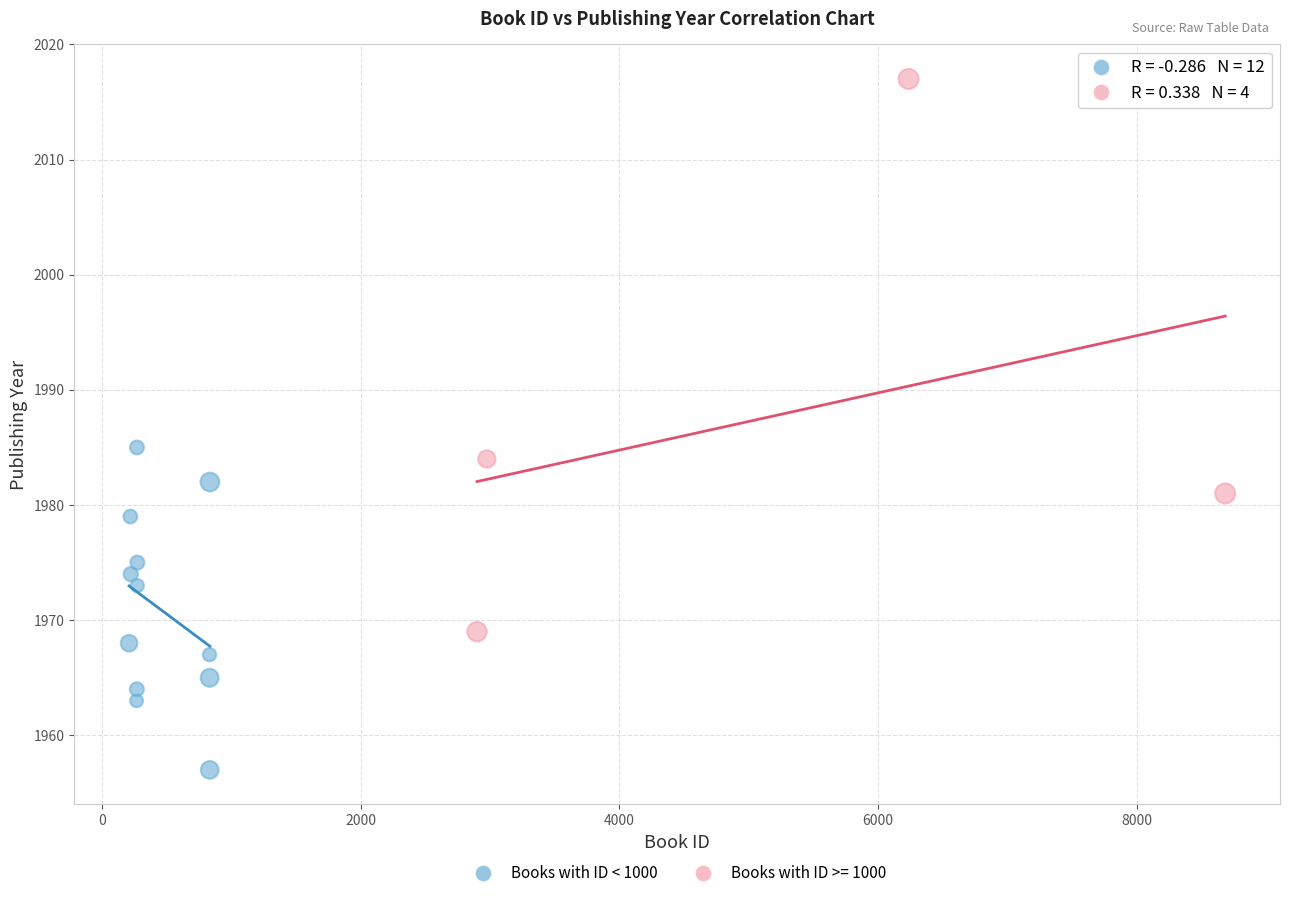

Which series contains the highest Y value?

Books with ID >= 1000